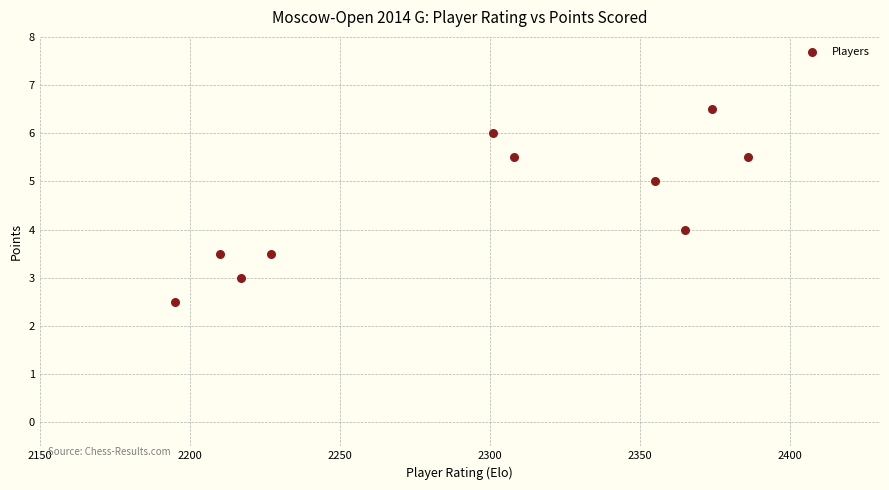

What is the range of X values (max minus min)?

191.0